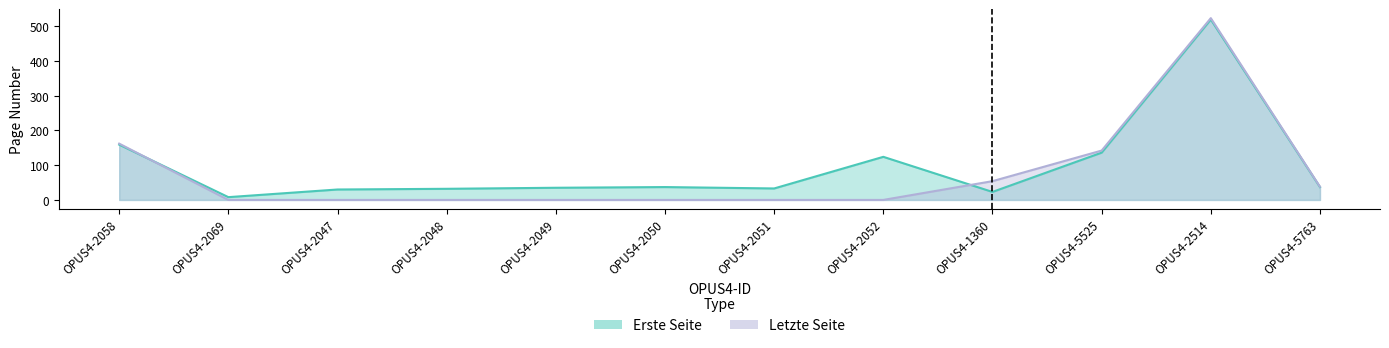

Reading left to right, extract all data points from this chart.

Erste Seite: 159	8	30	32	35	37	33	124	23	136	519	37
Letzte Seite: 162	0	0	0	0	0	0	0	54	142	523	38